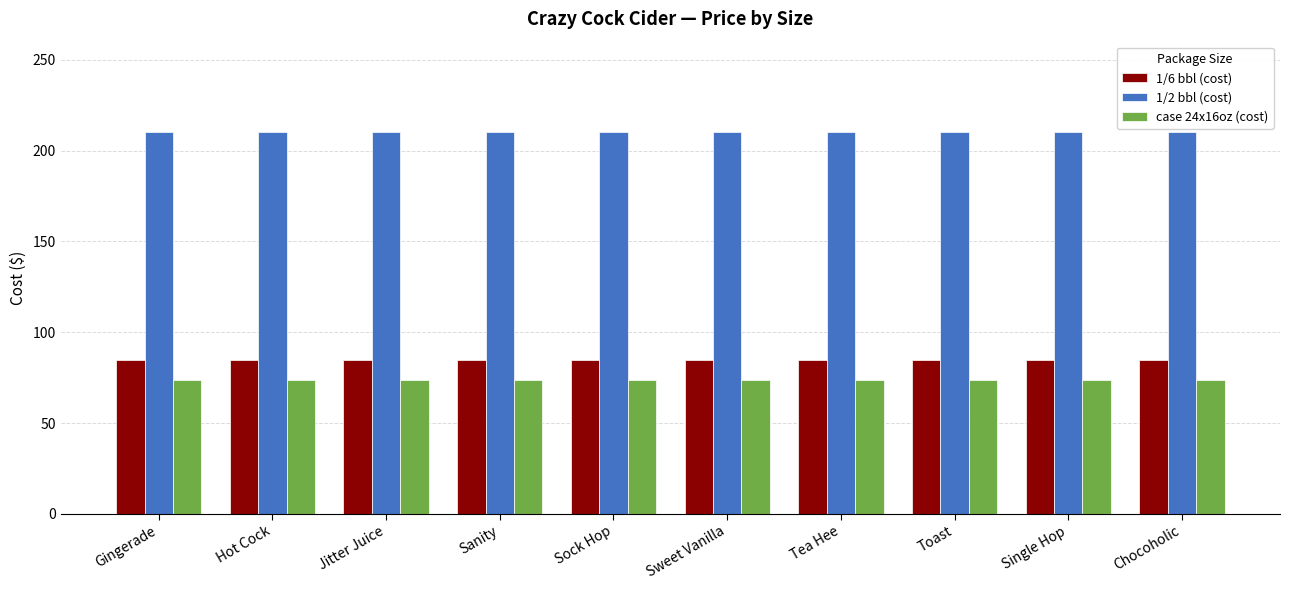

Is the value of case 24x16oz (cost) at Tea Hee greater than the value of 1/6 bbl (cost) at Chocoholic?

No